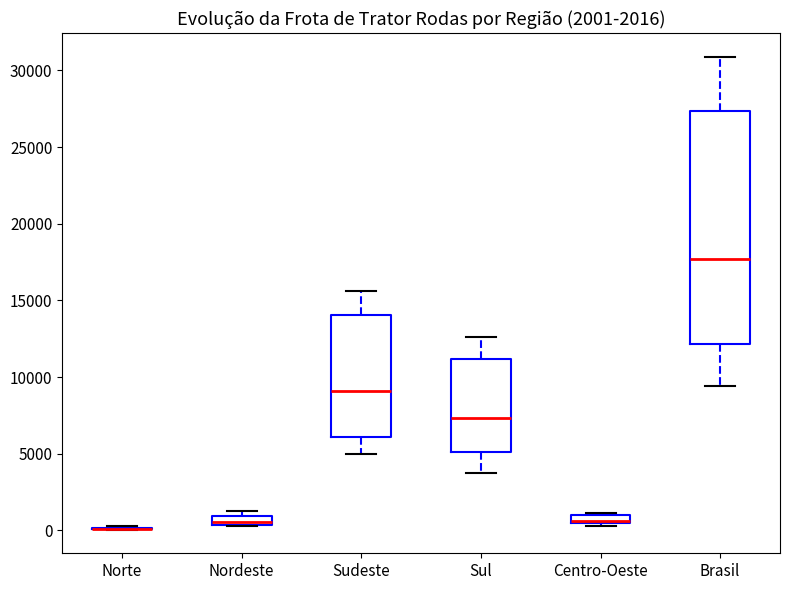

Comparing the boxes themselves (not the whiskers), which one is the tallest?

Brasil